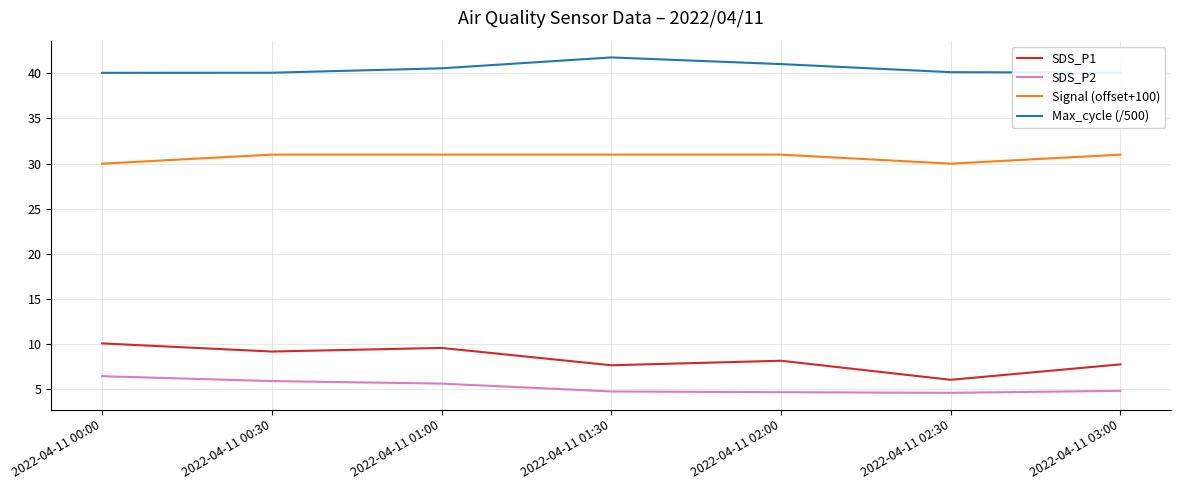

What is the sum of the SDS_P1 values at 2022-04-11 01:00 and 2022-04-11 00:30?

18.8